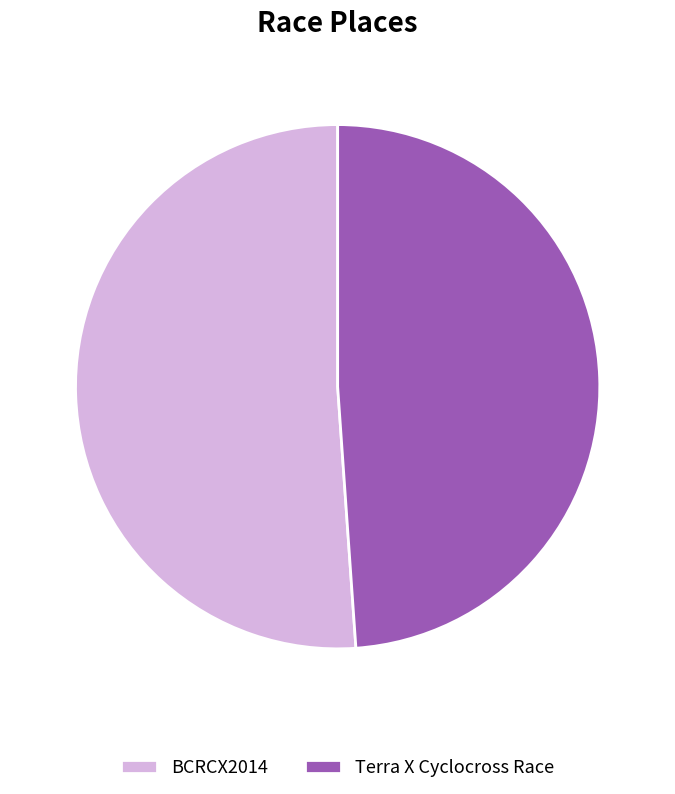

How many segments does this pie chart have?

2